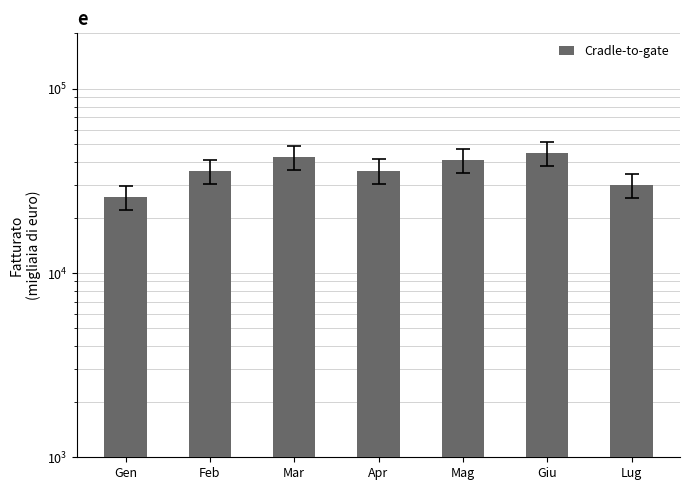

What position from the right is Mar?

5